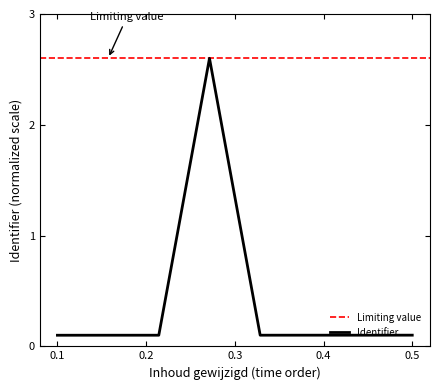

True or false: Identifier has a value of 0.1 at 0.1.

True